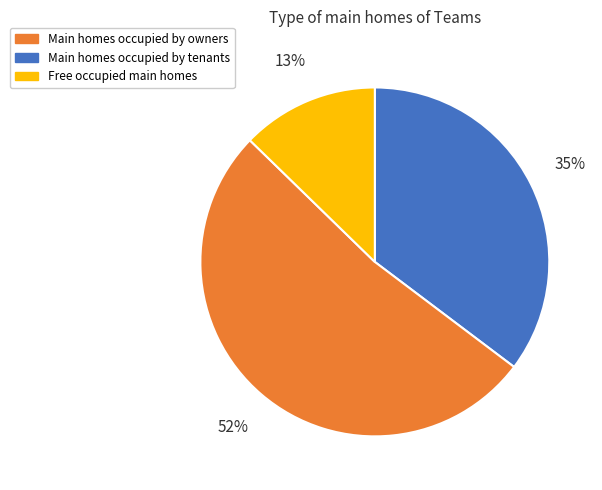

Is there a majority slice in this chart?

Yes